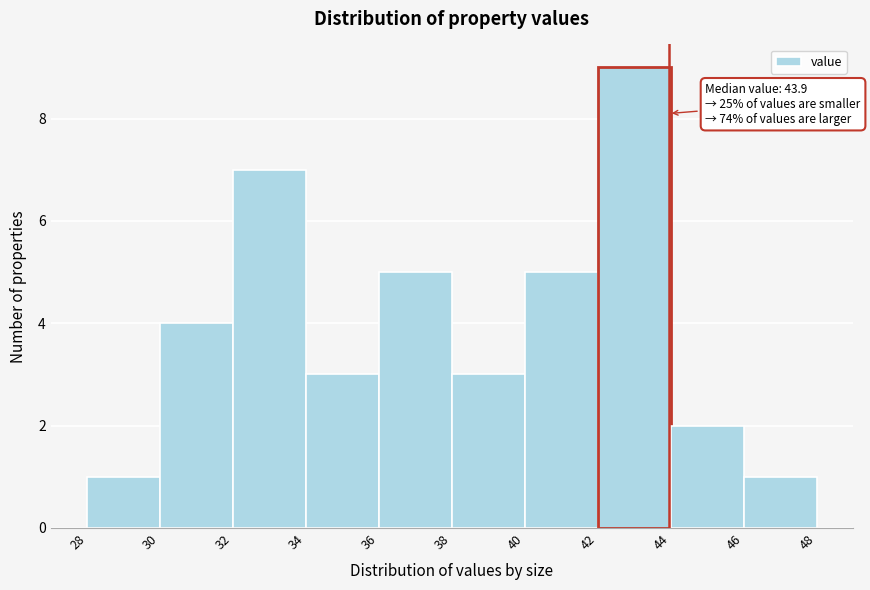

Which range on the x-axis has the tallest bar?

42 to 44